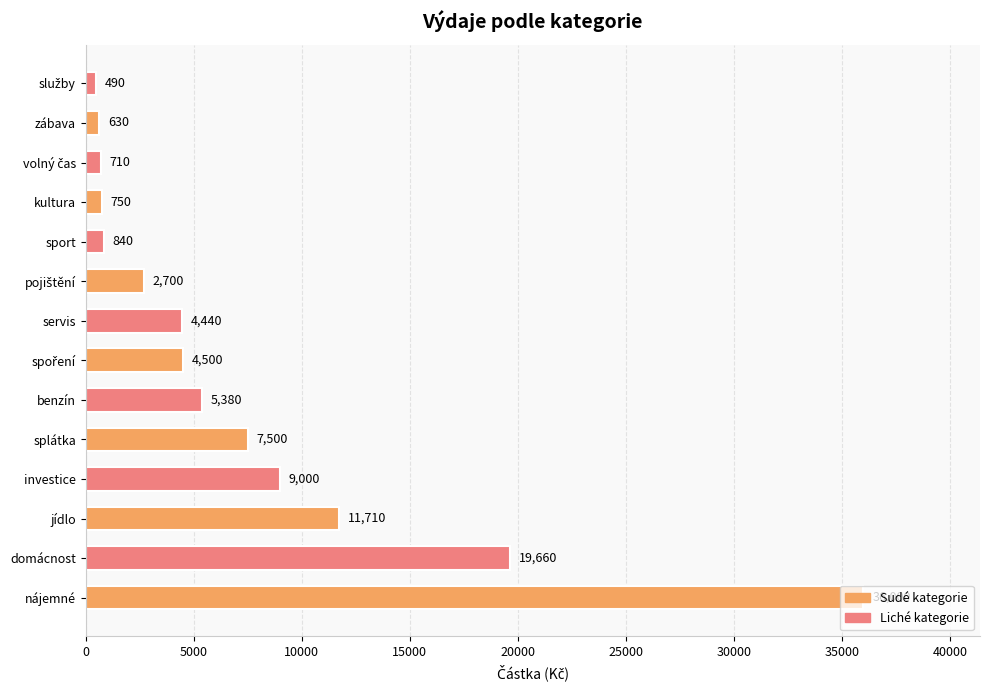

What is the value of the 1st bar from the left?

36000